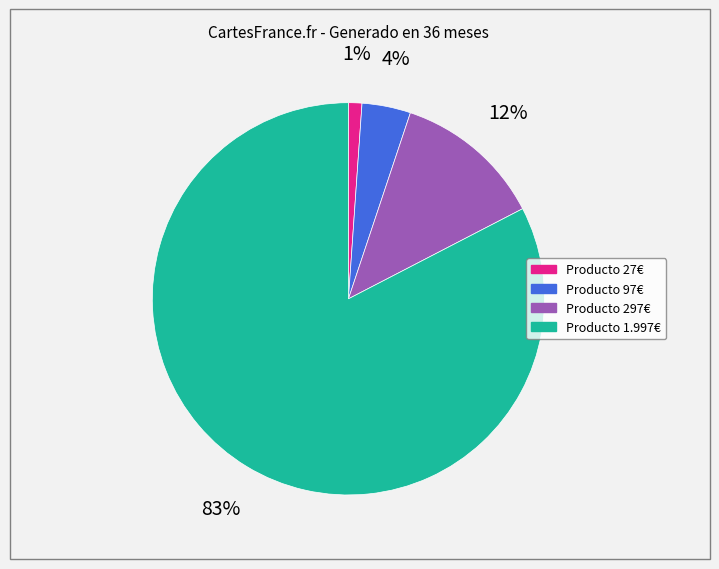

To the nearest percent, what is the average slice percentage?

25%